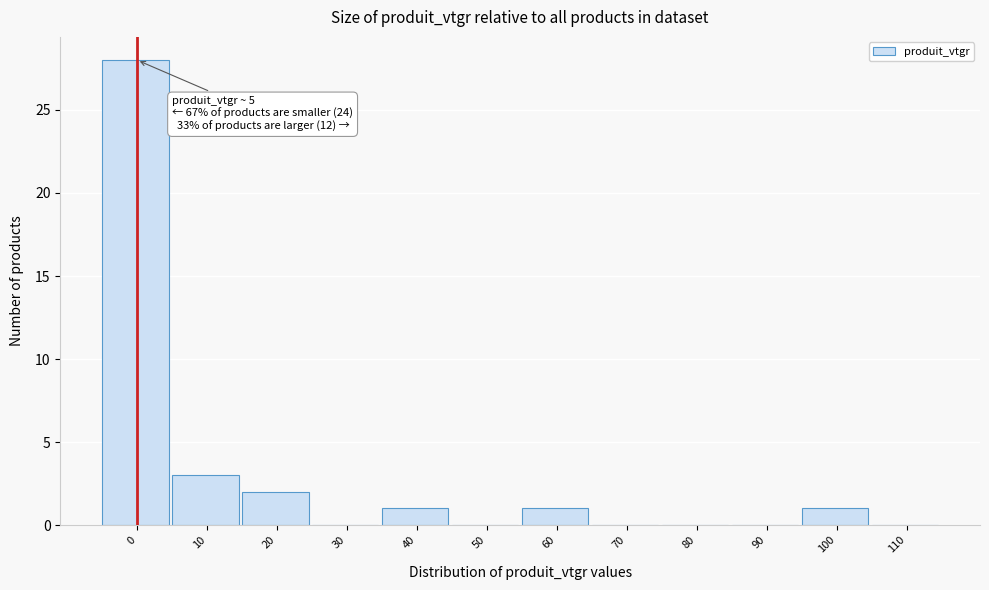

Reading left to right, transcribe all the data shown in this chart.

0=28	10=3	20=2	30=0	40=1	50=0	60=1	70=0	80=0	90=0	100=1	110=0